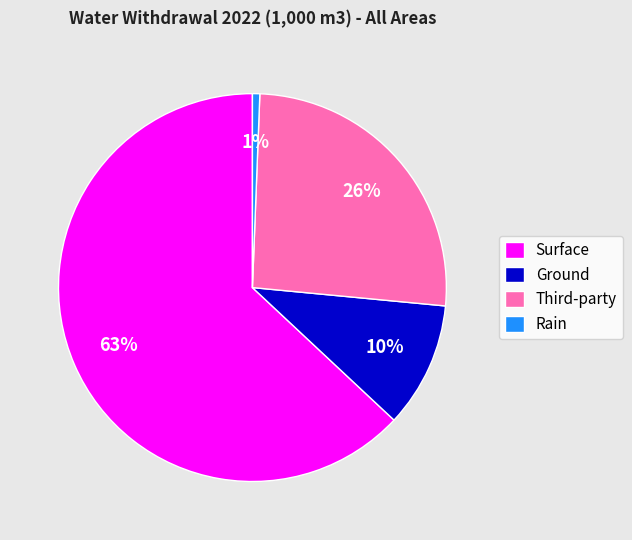

What is the largest slice in the pie chart?

Surface